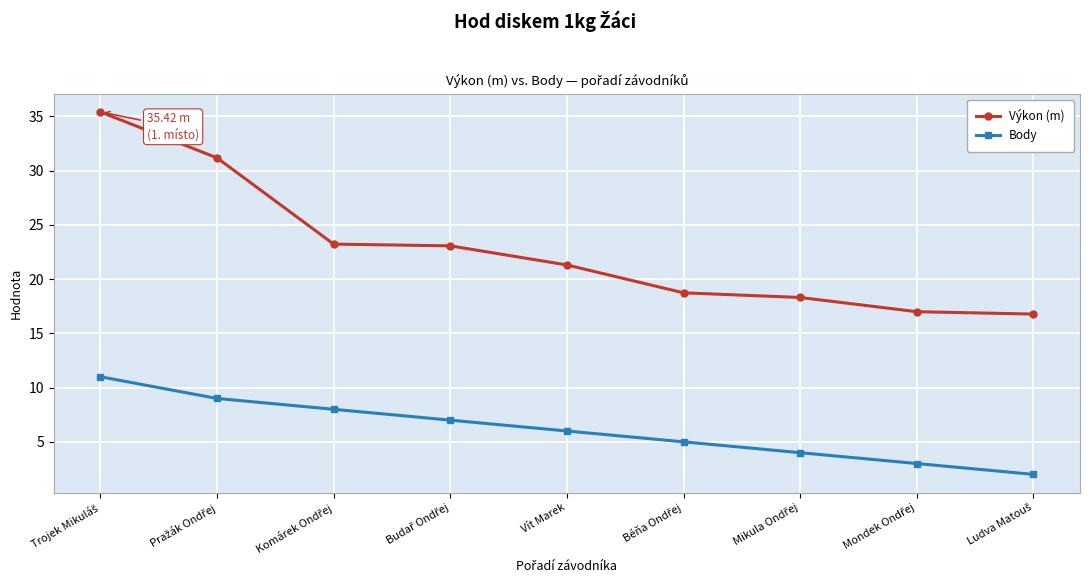

What is the label of the 5th point from the right?

Vít Marek